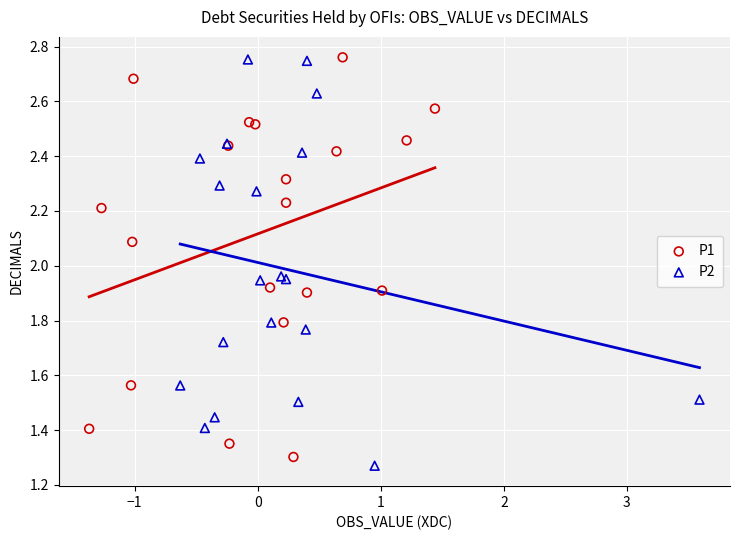

What are all the series names shown in the legend?

P1, P2